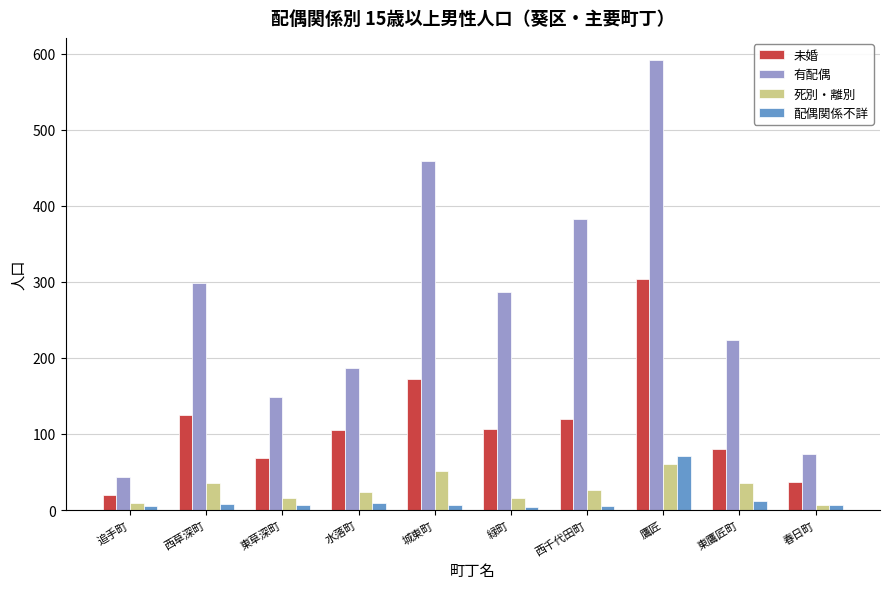

How many data points in 有配偶 are less than 286?

5